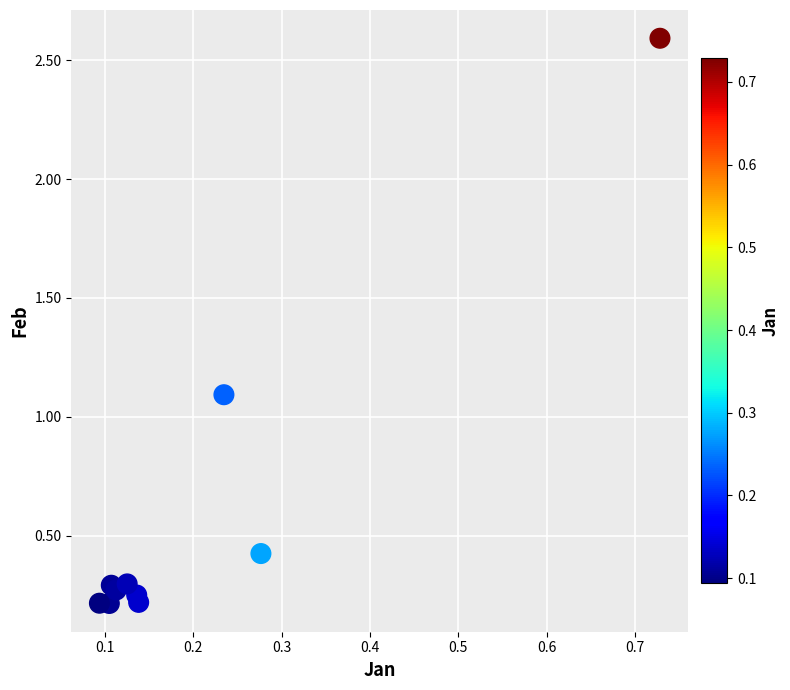

What Y value in the scatter plot is closest to 1?

1.1